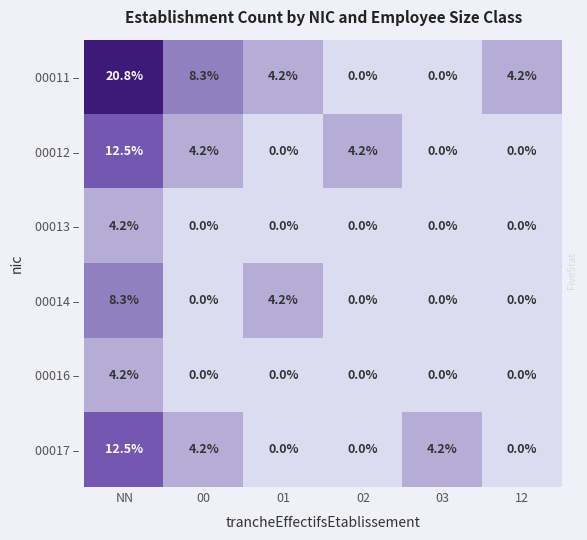

Which series has the largest range (max minus min)?

00011 –